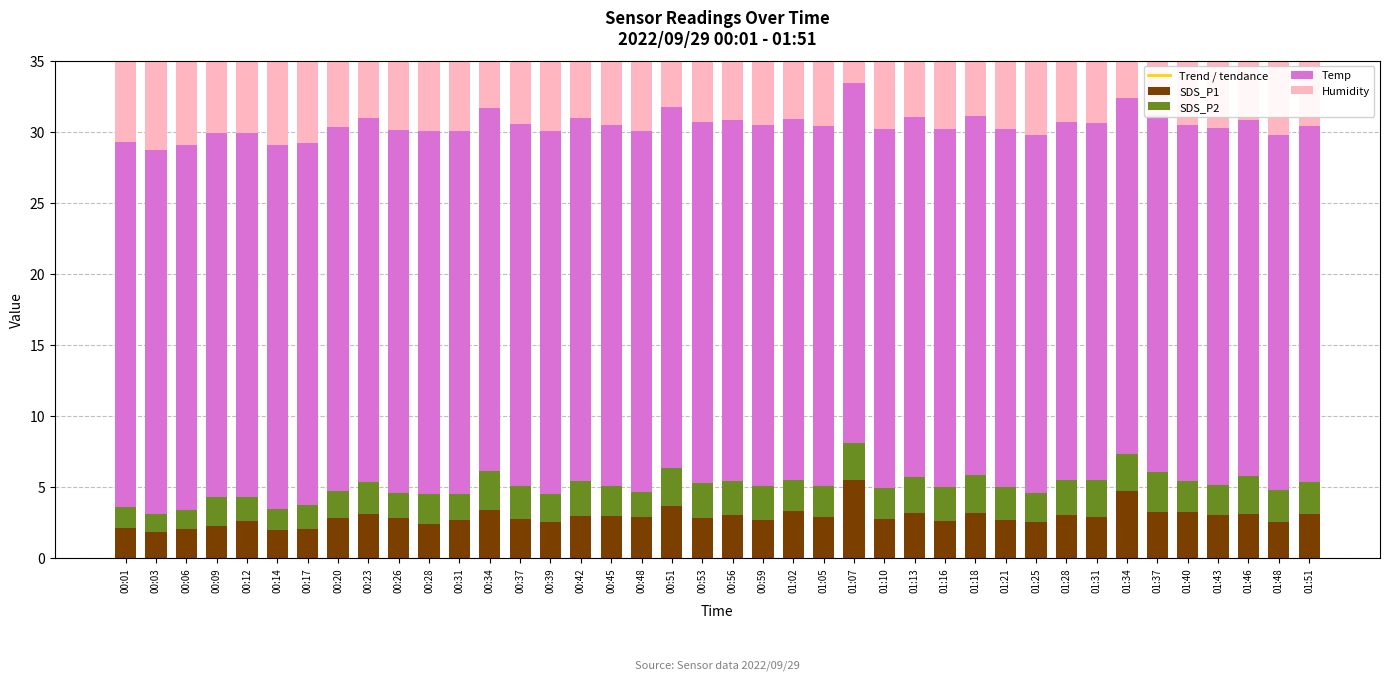

What is the difference between the maximum and minimum values in the SDS_P1 series?

3.7